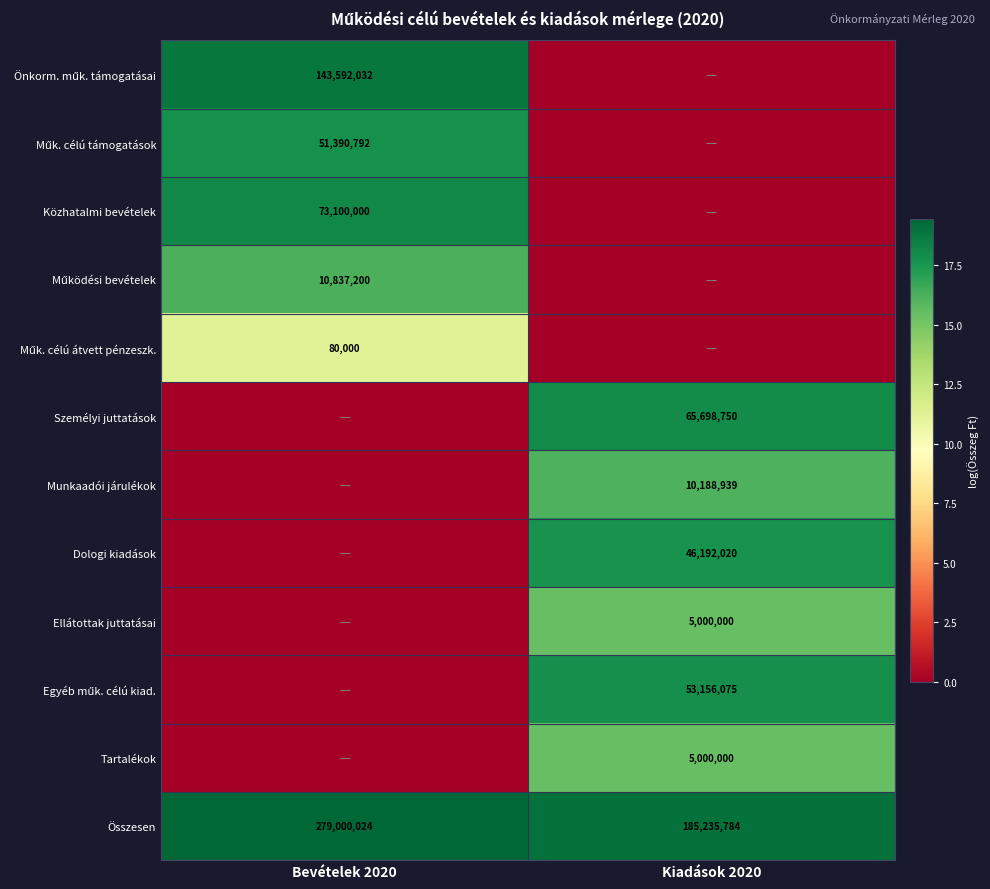

The value of Tartalékok at Kiadások 2020 is 5000000. True or false?

True